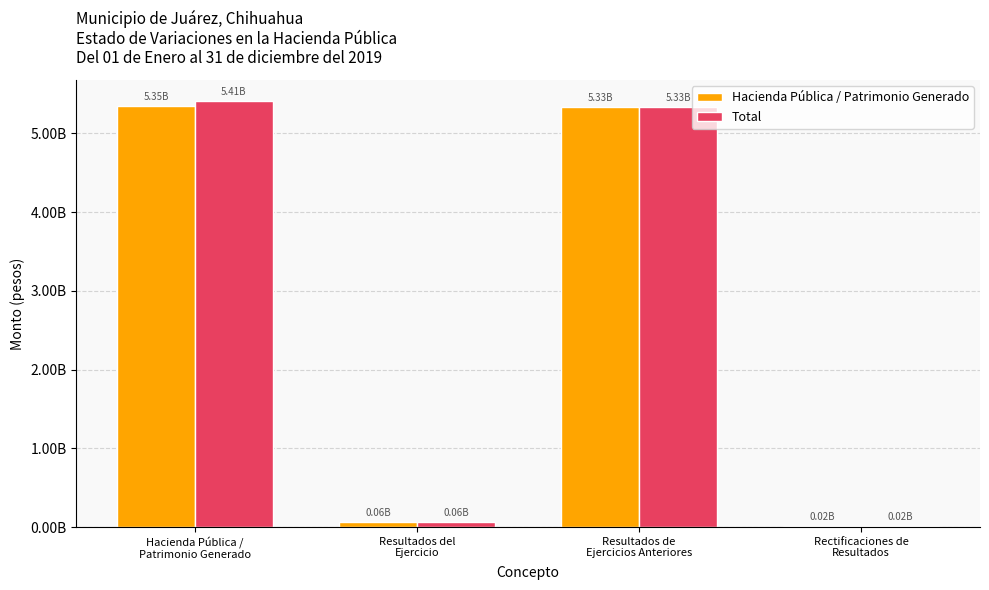

What position from the right is Resultados de
Ejercicios Anteriores?

2